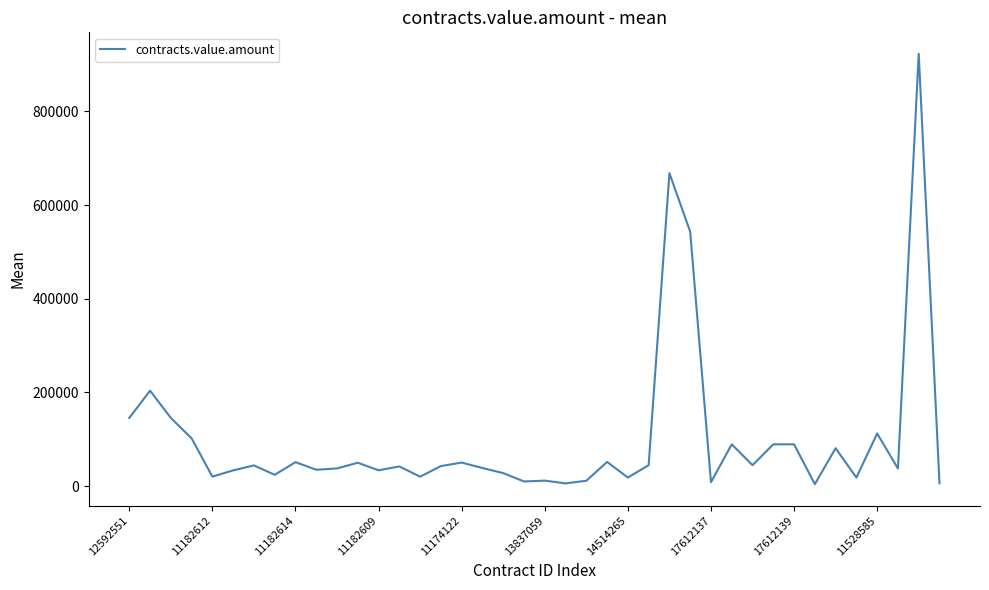

What is the average value?

100247.2